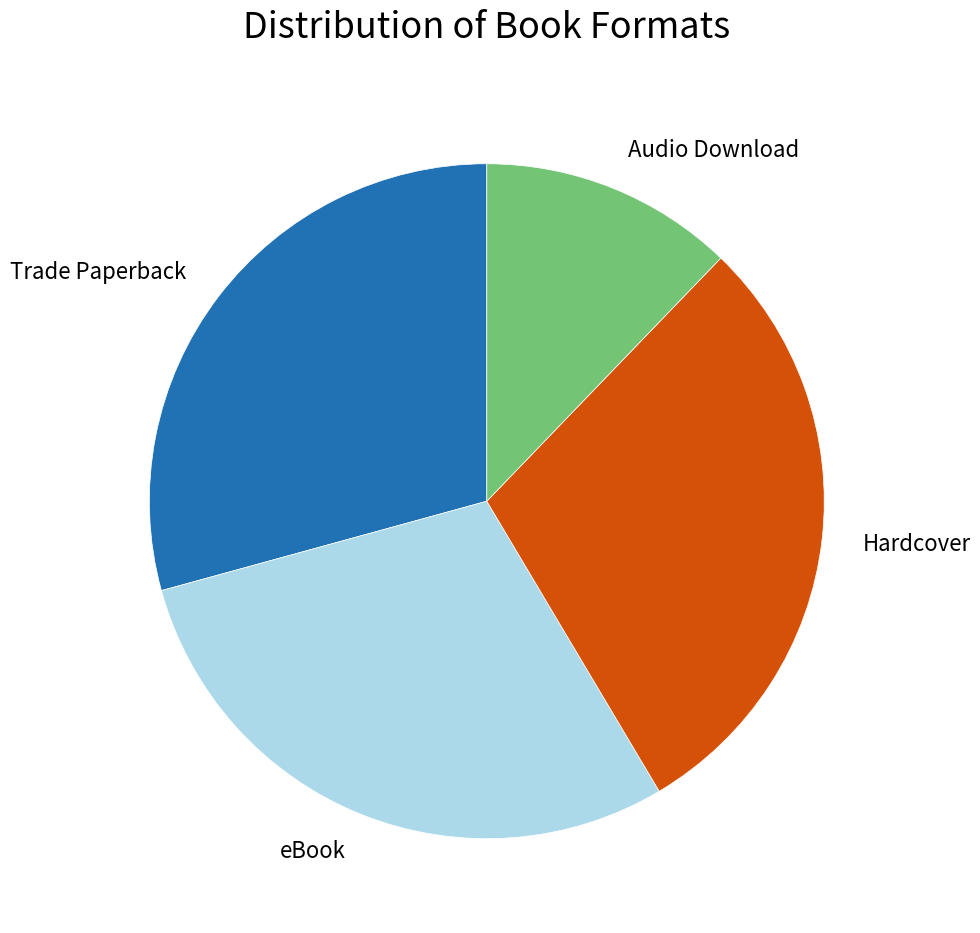

What is the smallest slice in the pie chart?

Audio Download